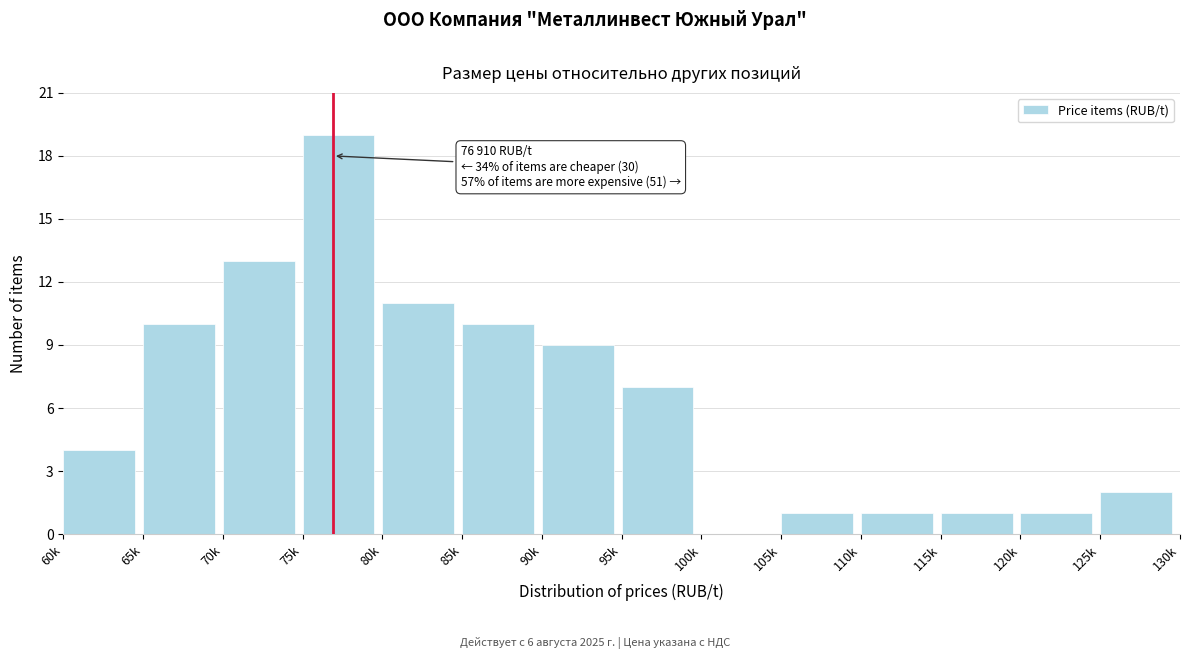

Reading left to right, transcribe all the data shown in this chart.

60k=4	65k=10	70k=13	75k=19	80k=11	85k=10	90k=9	95k=7	100k=0	105k=1	110k=1	115k=1	120k=1	125k=2